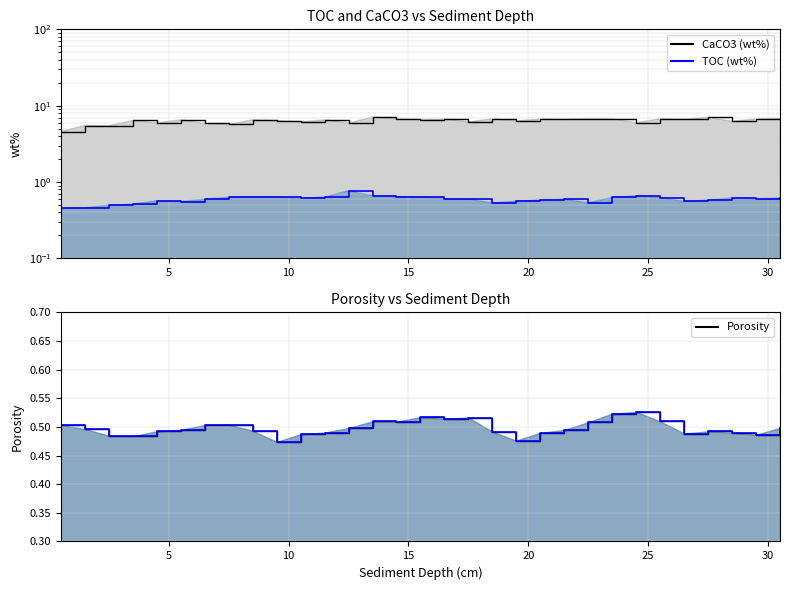

True or false: TOC has a value of 0.8 at 3.5.

False